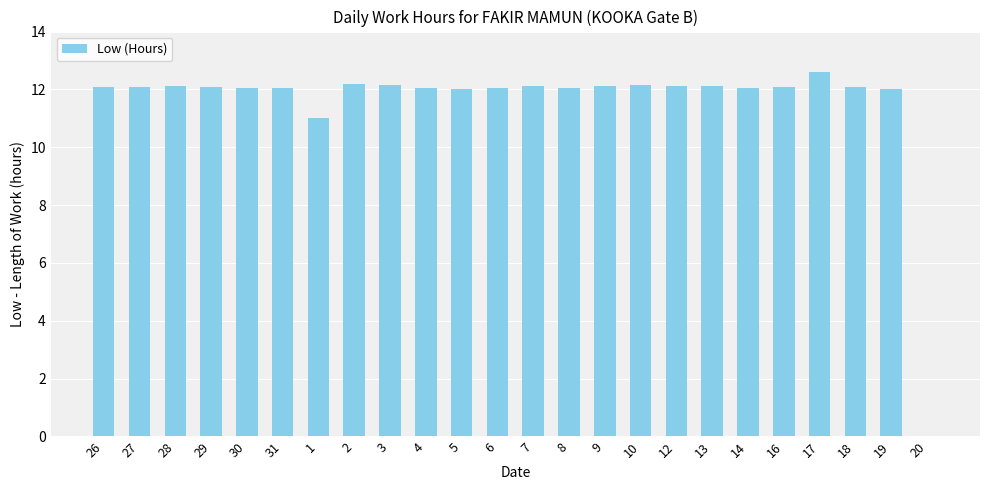

Where is the data nearest to the value 6?

1